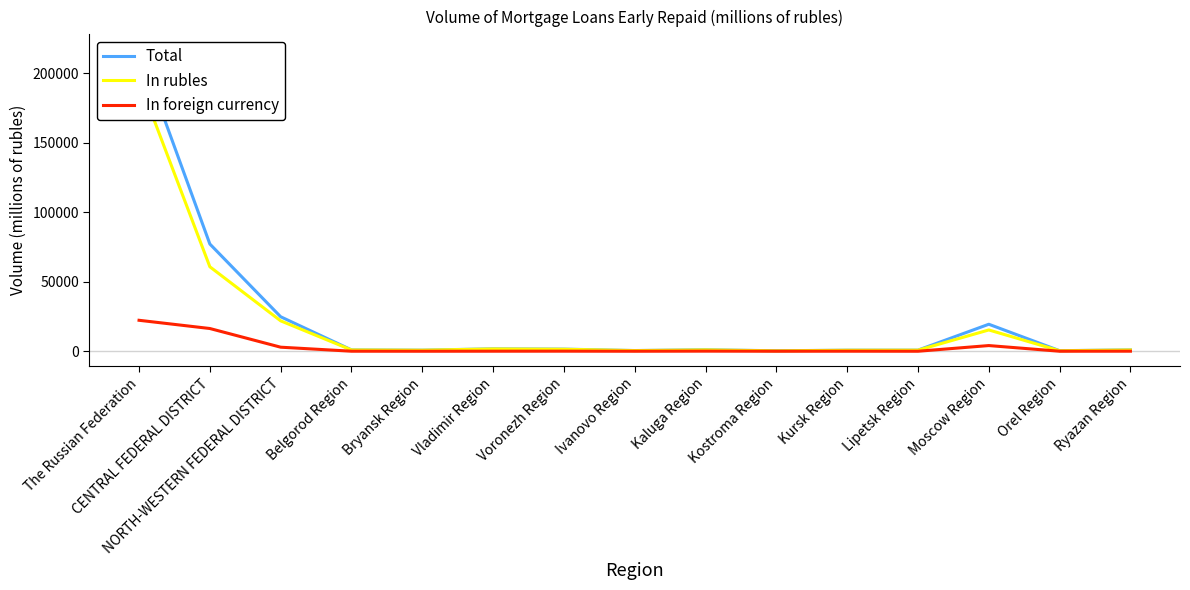

Which series changed the most between Belgorod Region and Kostroma Region?

Total